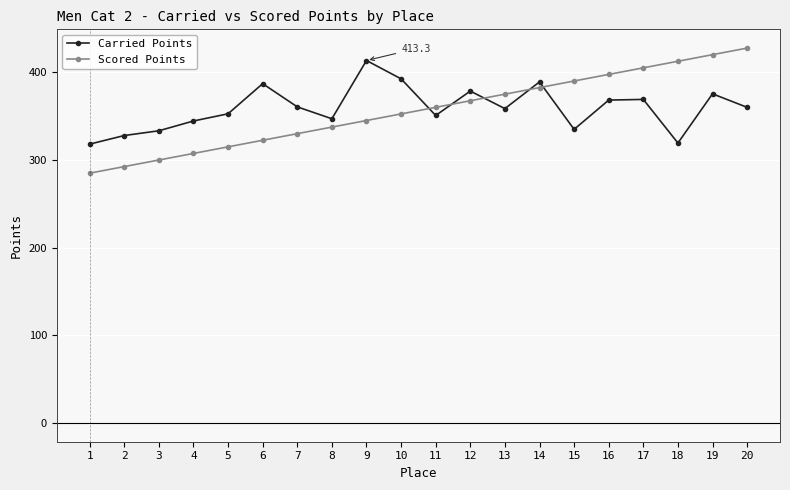

What is the value of the Scored Points point at the 8th from the left?

337.4